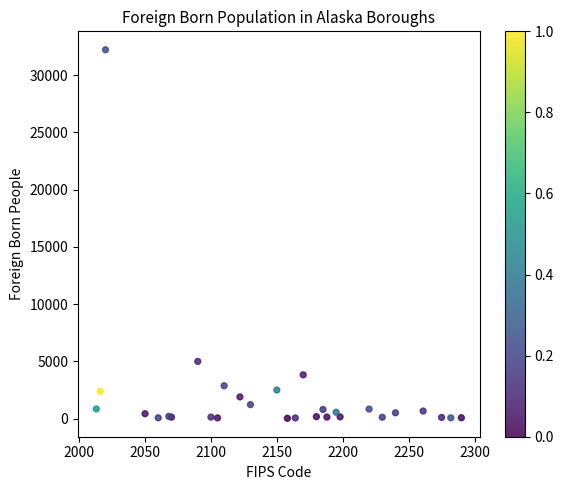

What Y value in the scatter plot is closest to 16115?

4994